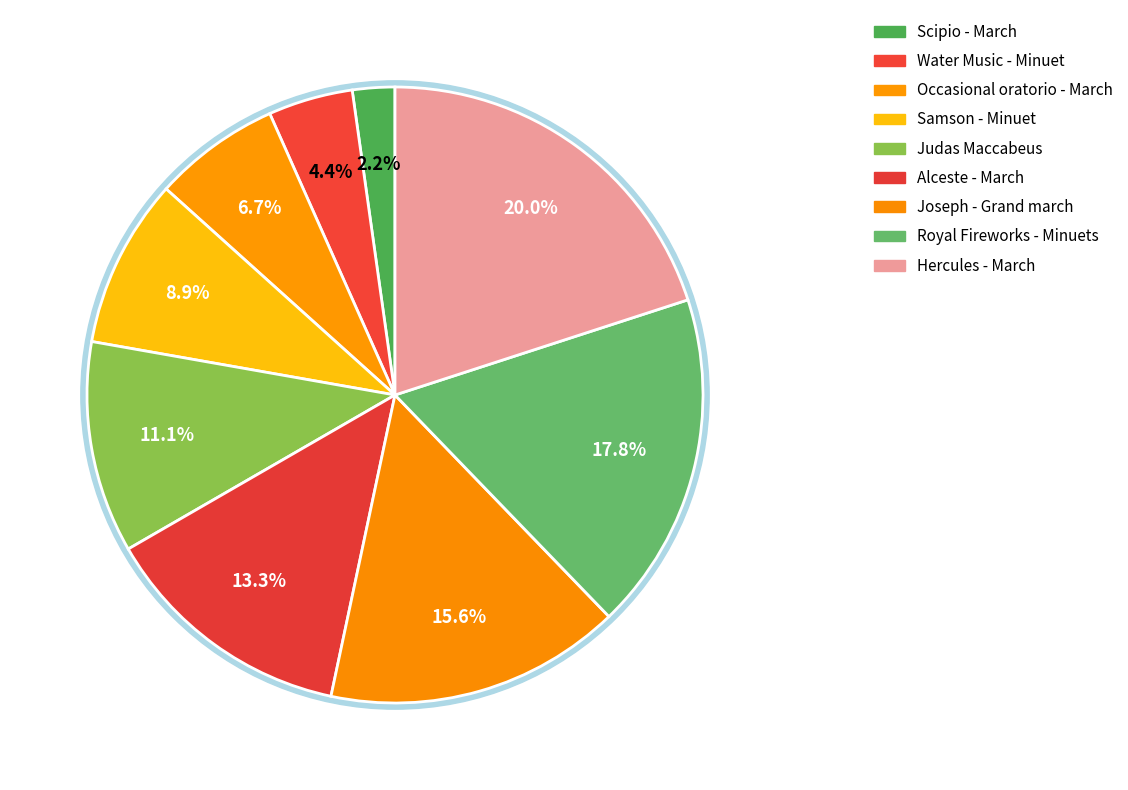

Combined, what portion of the pie is Samson - Minuet and Hercules - March?

28.9%